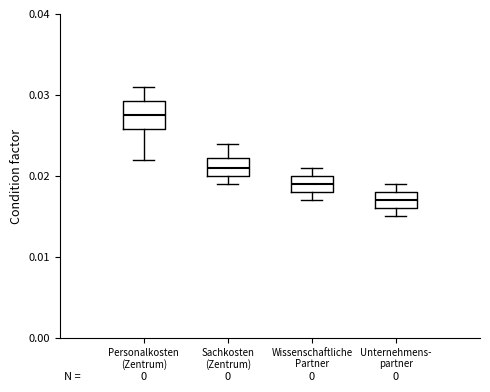

Comparing the boxes themselves (not the whiskers), which one is the tallest?

Personalkosten (Zentrum)